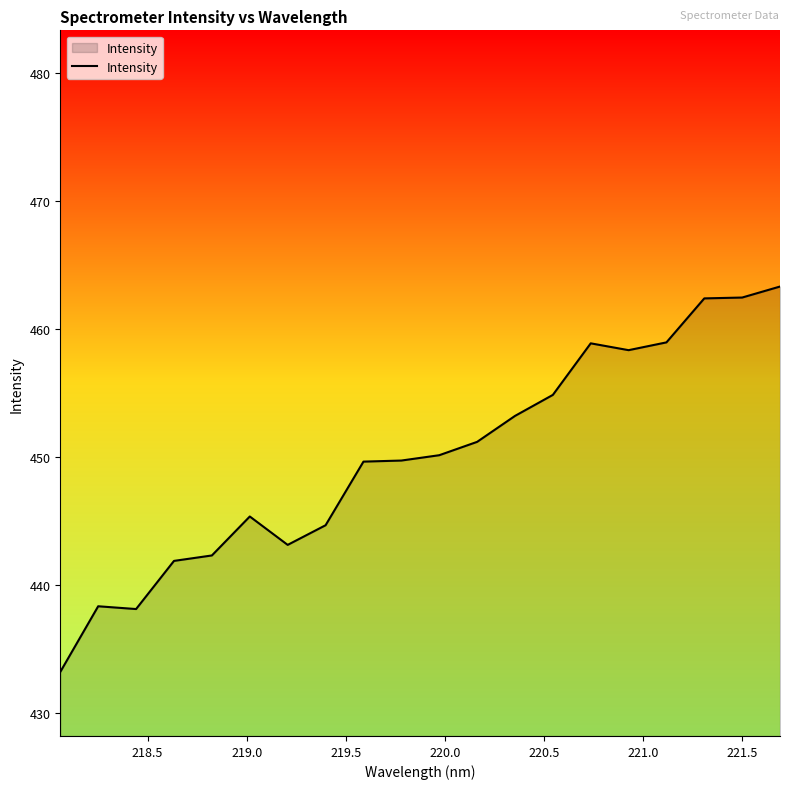

What is the minimum value shown in the chart?

433.2